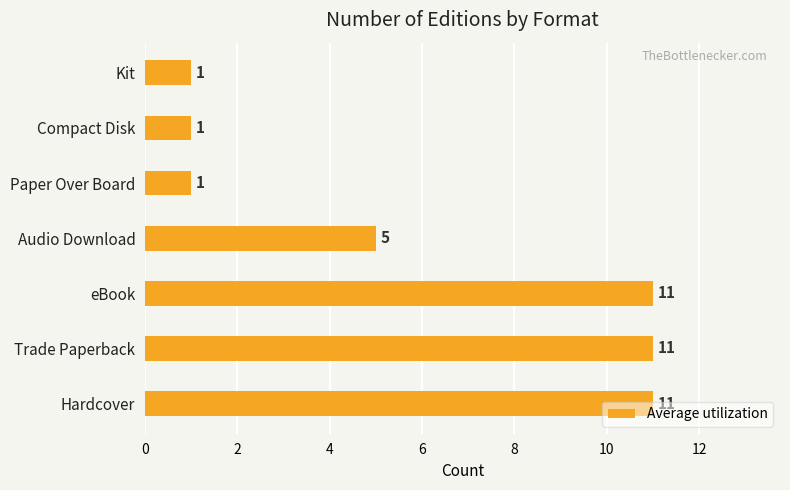

What is the ratio of the value at eBook to the value at Trade Paperback?

1.0